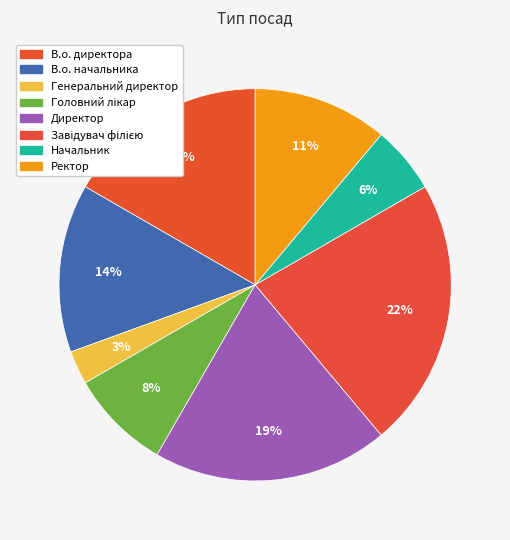

Does Ректор account for over 50% of the chart?

No